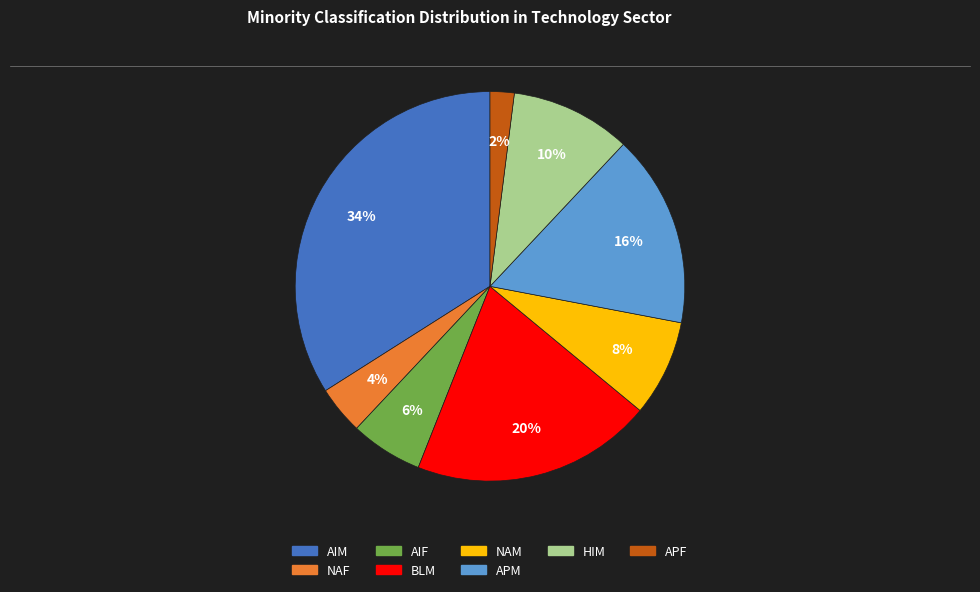

Count the number of slices in the pie.

8